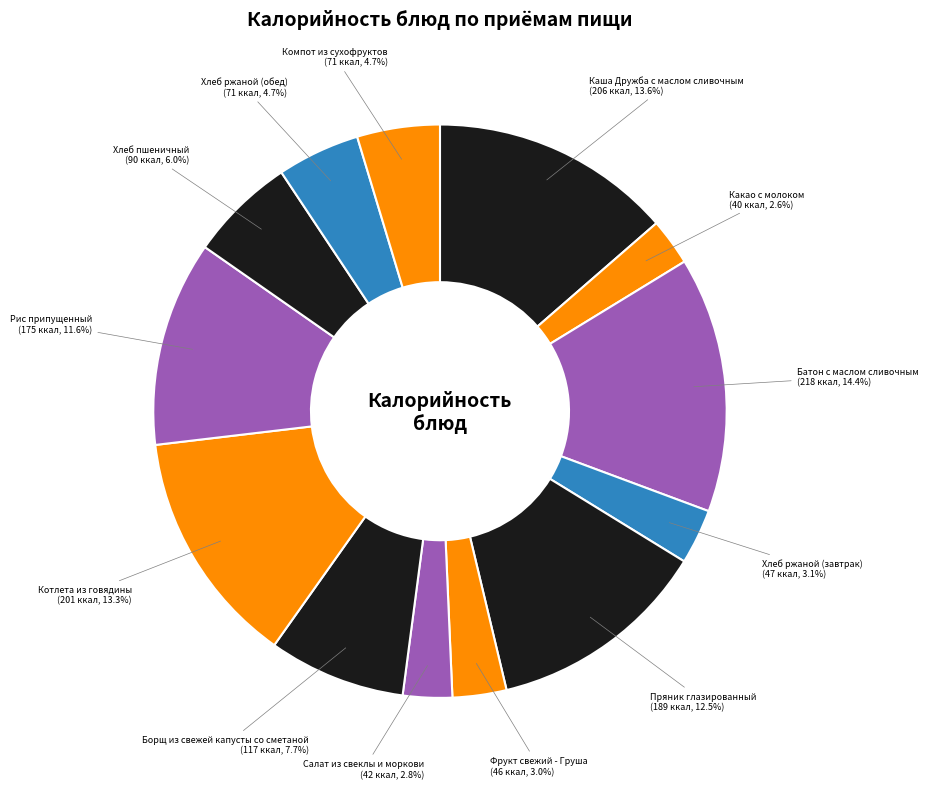

Is there any slice that represents more than half of the pie?

No